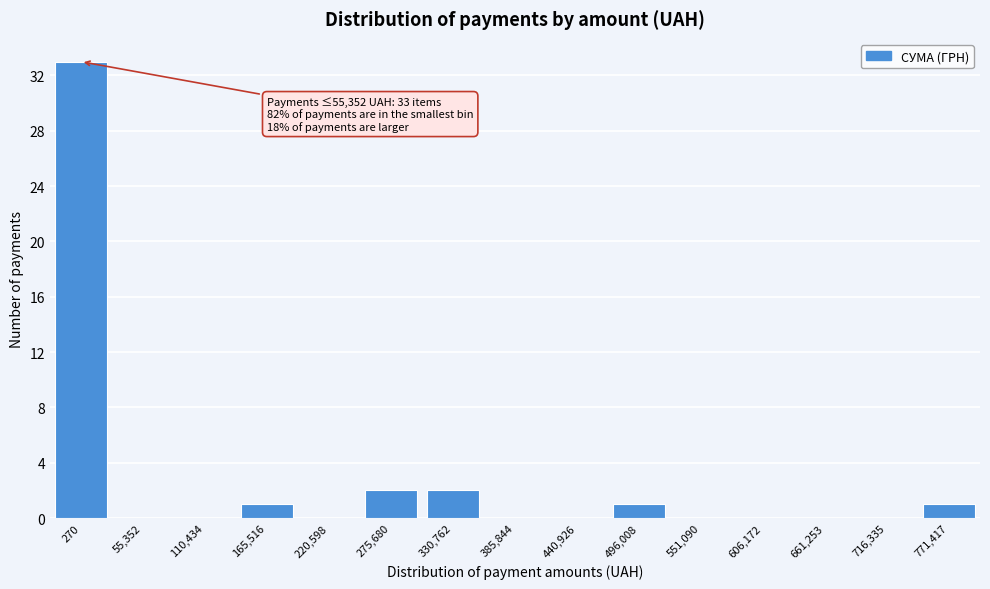

Reading right to left, what are all the values shown in this chart?

771,417=1	716,335=0	661,253=0	606,172=0	551,090=0	496,008=1	440,926=0	385,844=0	330,762=2	275,680=2	220,598=0	165,516=1	110,434=0	55,352=0	270=33